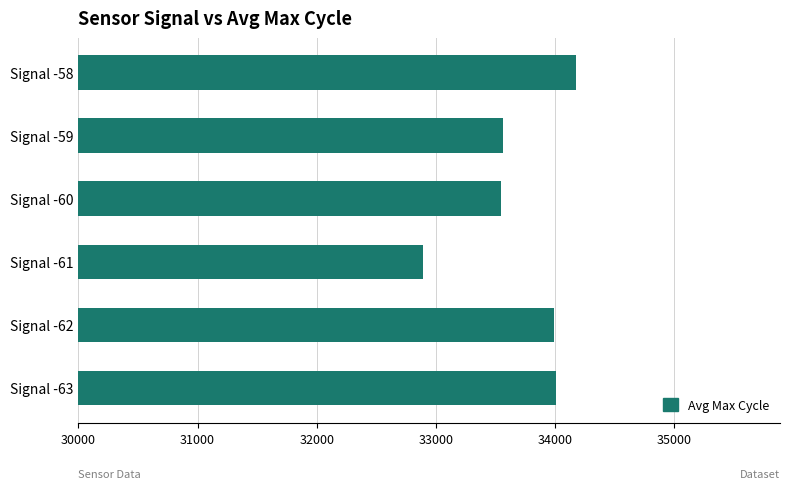

What is the average value?

33694.9